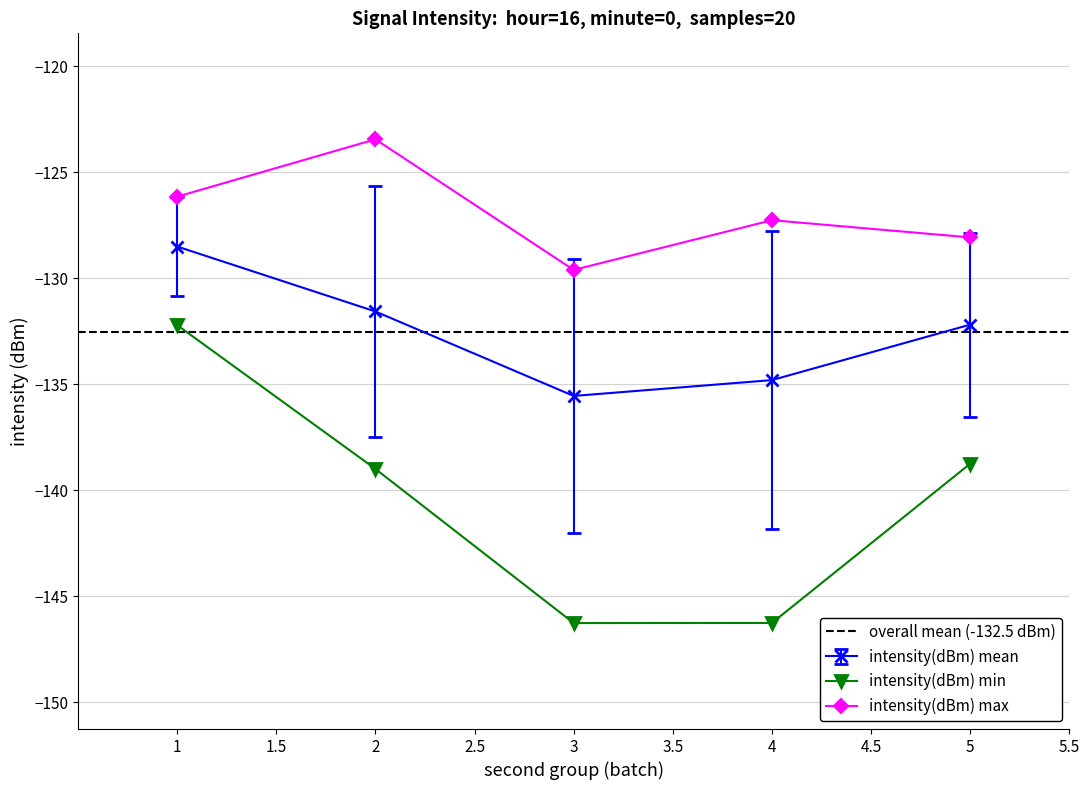

How many interior local valleys does the intensity(dBm) mean series have?

1